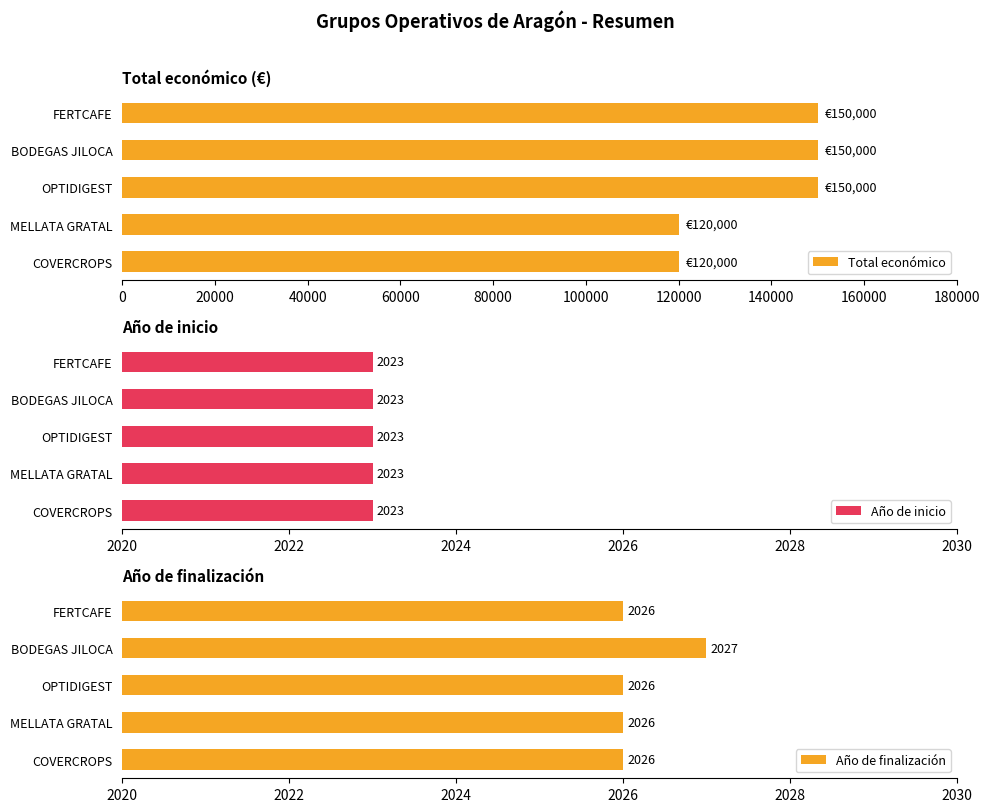

Are the bars horizontal?

Yes